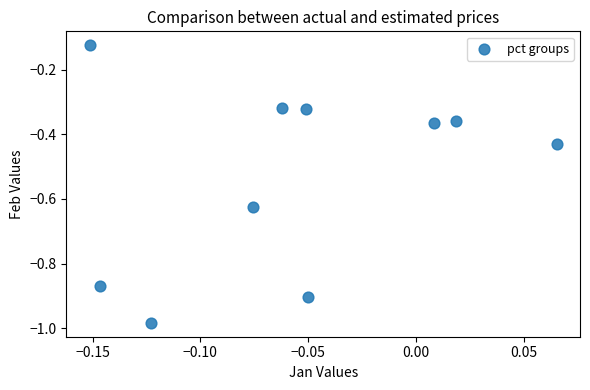

What is the average Y value?

-0.5